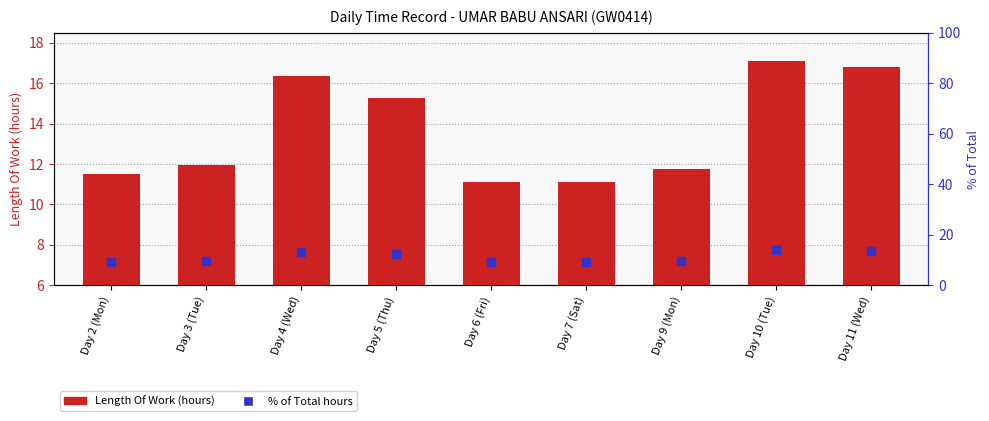

What is the total value across all series at Day 11 (Wed)?

30.5